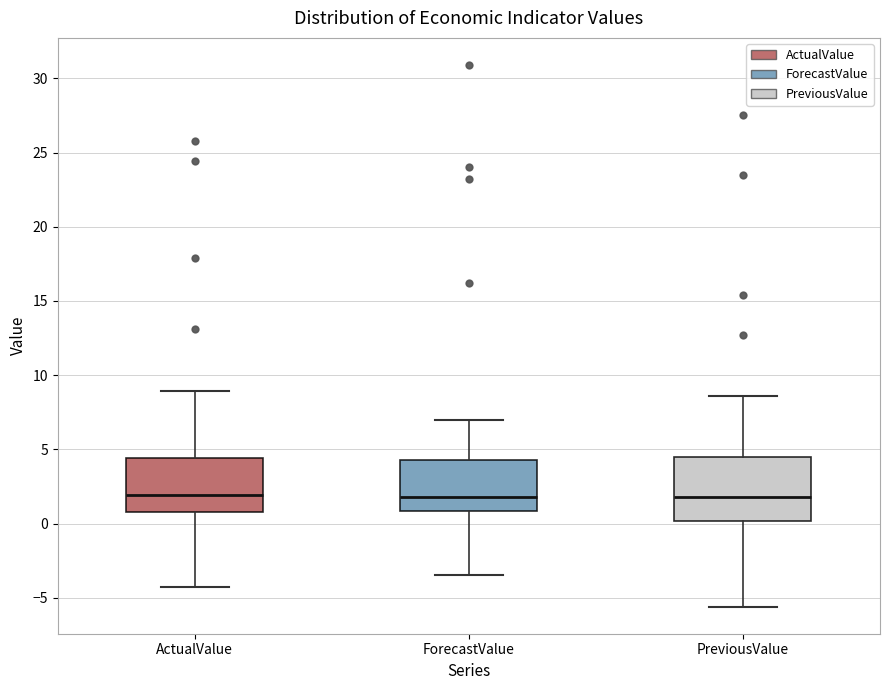

Reading left to right, transcribe this box plot: for each box, give where its median line is, the range the box spans, and where its two whiskers end, as read against the y-axis. The values are not printed on the chart, so give them approximately, as read against the axis.

ActualValue: median 2.0, box 1.0 to 4.5, whiskers -4.5 to 9.0
ForecastValue: median 2.0, box 1.0 to 4.5, whiskers -3.5 to 7.0
PreviousValue: median 2.0, box 0.0 to 4.5, whiskers -5.5 to 8.5